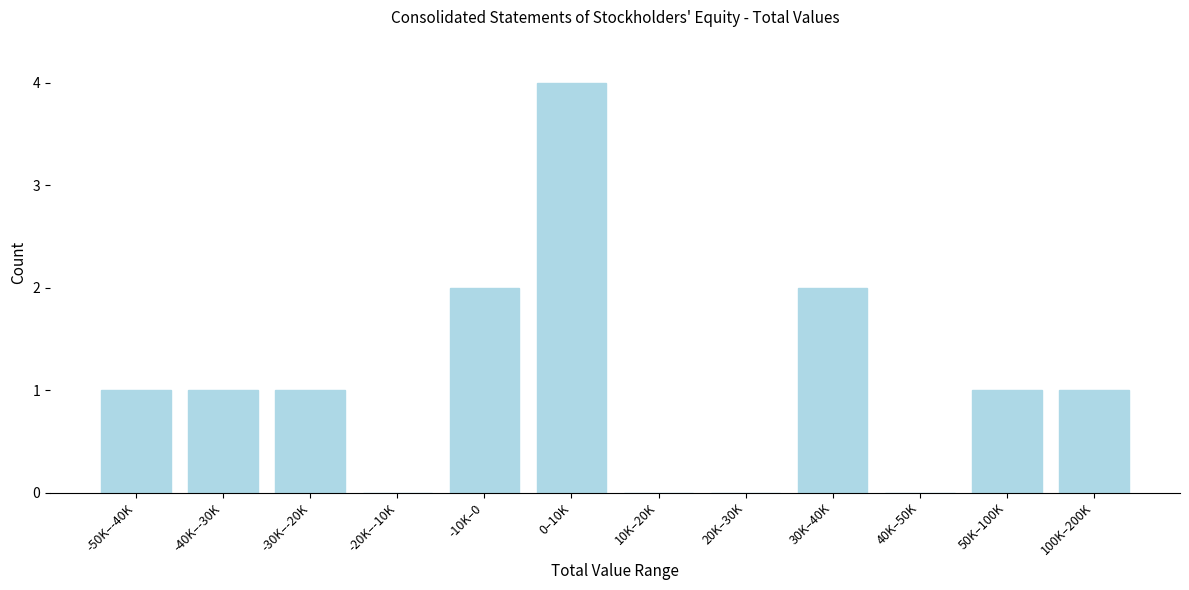

Reading left to right, list all the values displayed in this chart.

-50K–-40K=1	-40K–-30K=1	-30K–-20K=1	-20K–-10K=0	-10K–0=2	0–10K=4	10K–20K=0	20K–30K=0	30K–40K=2	40K–50K=0	50K–100K=1	100K–200K=1